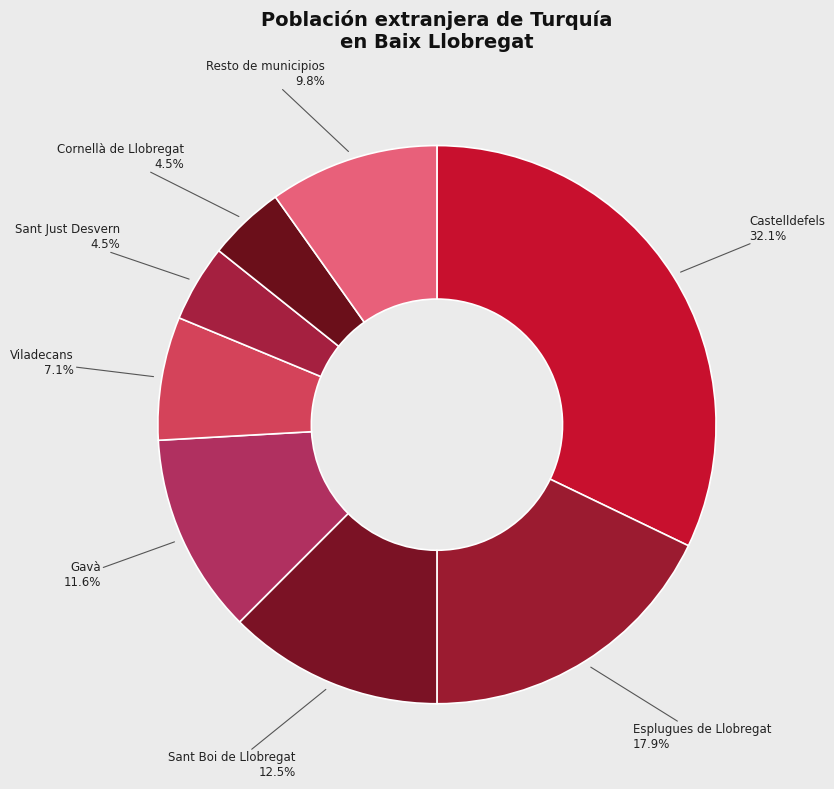

Between Cornellà de Llobregat and Castelldefels, which is larger?

Castelldefels